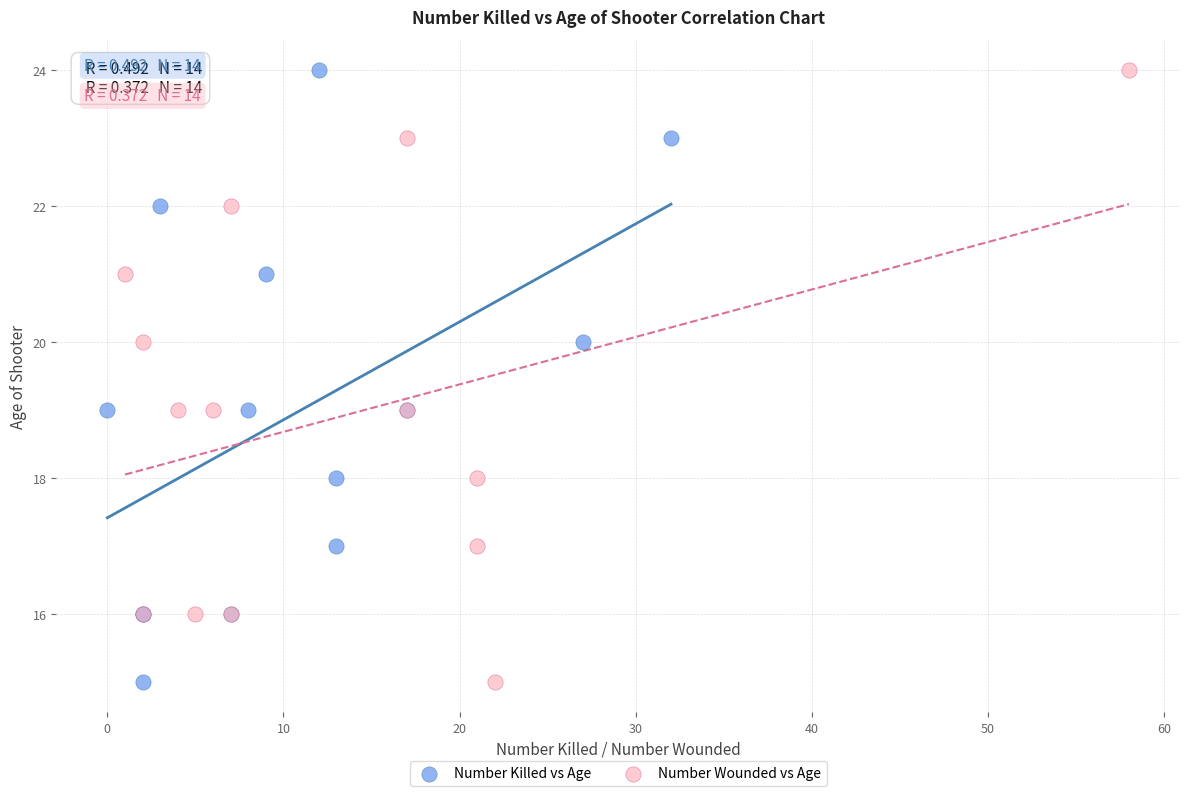

What are all the series names shown in the legend?

Number Killed vs Age, Number Wounded vs Age